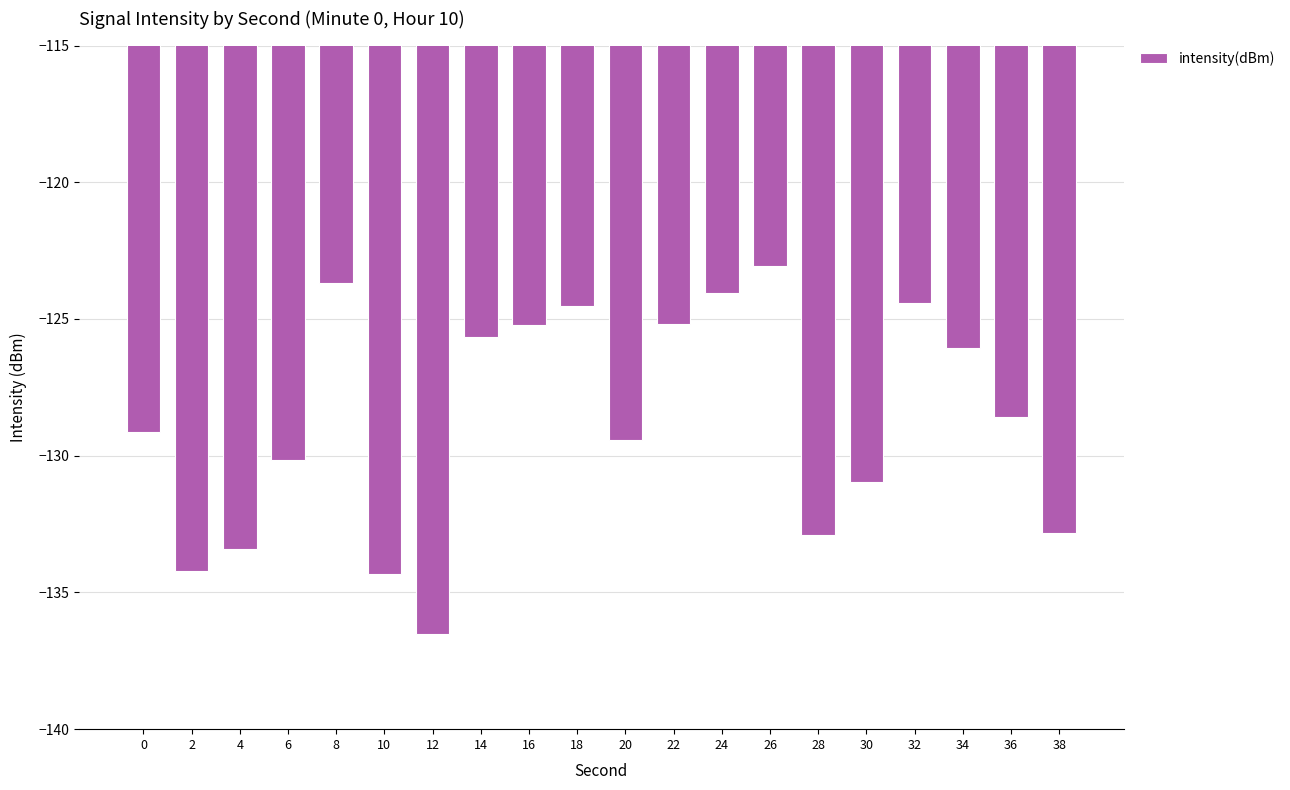

At which category does the chart reach its peak across all series?

26